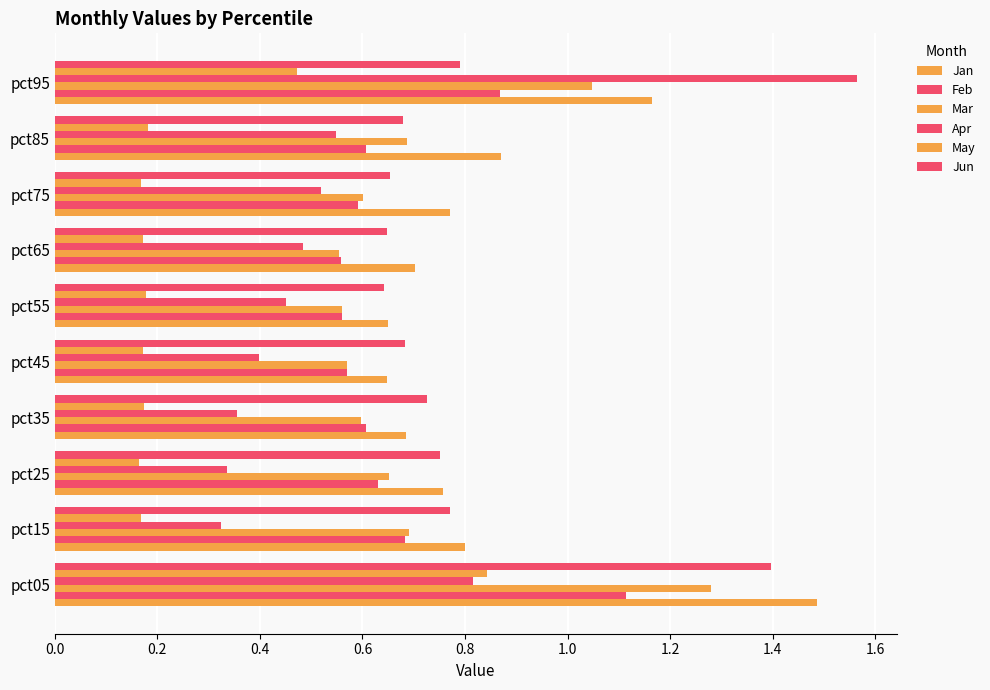

How many data points does each series have?

10